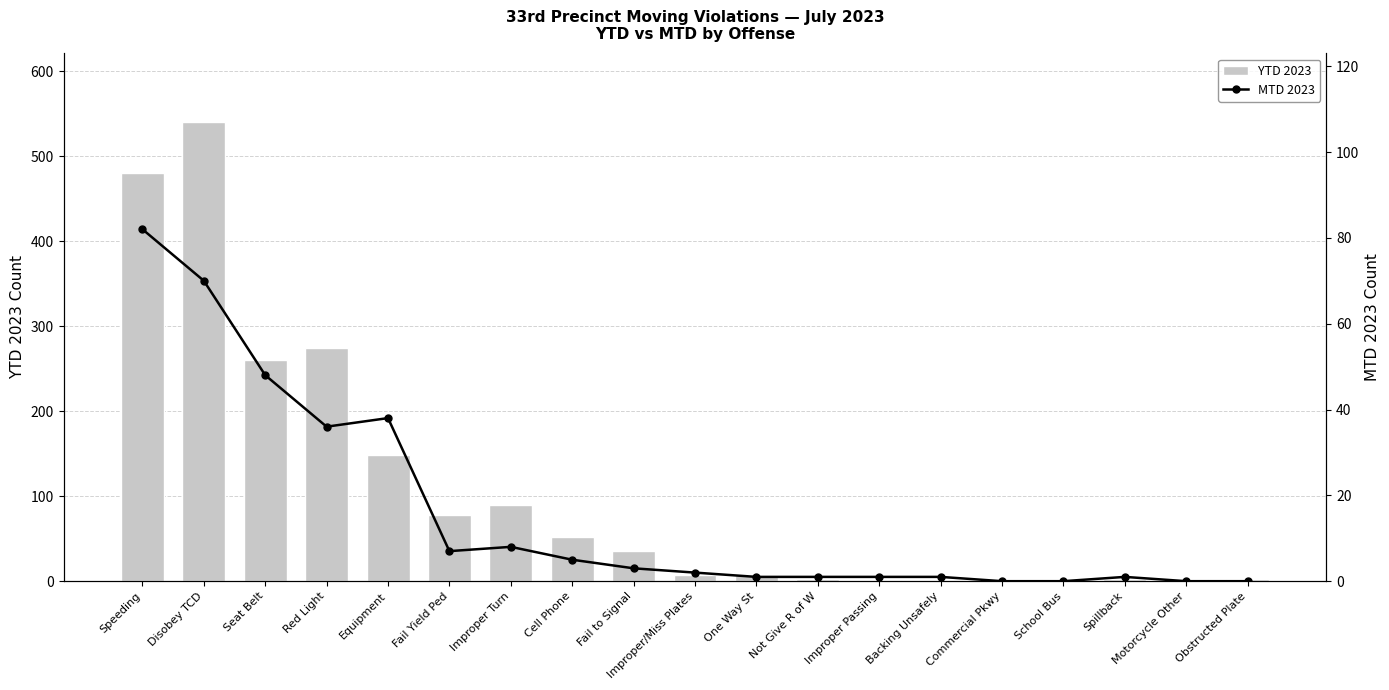

What is the difference between the highest and lowest values at Commercial Pkwy?

1